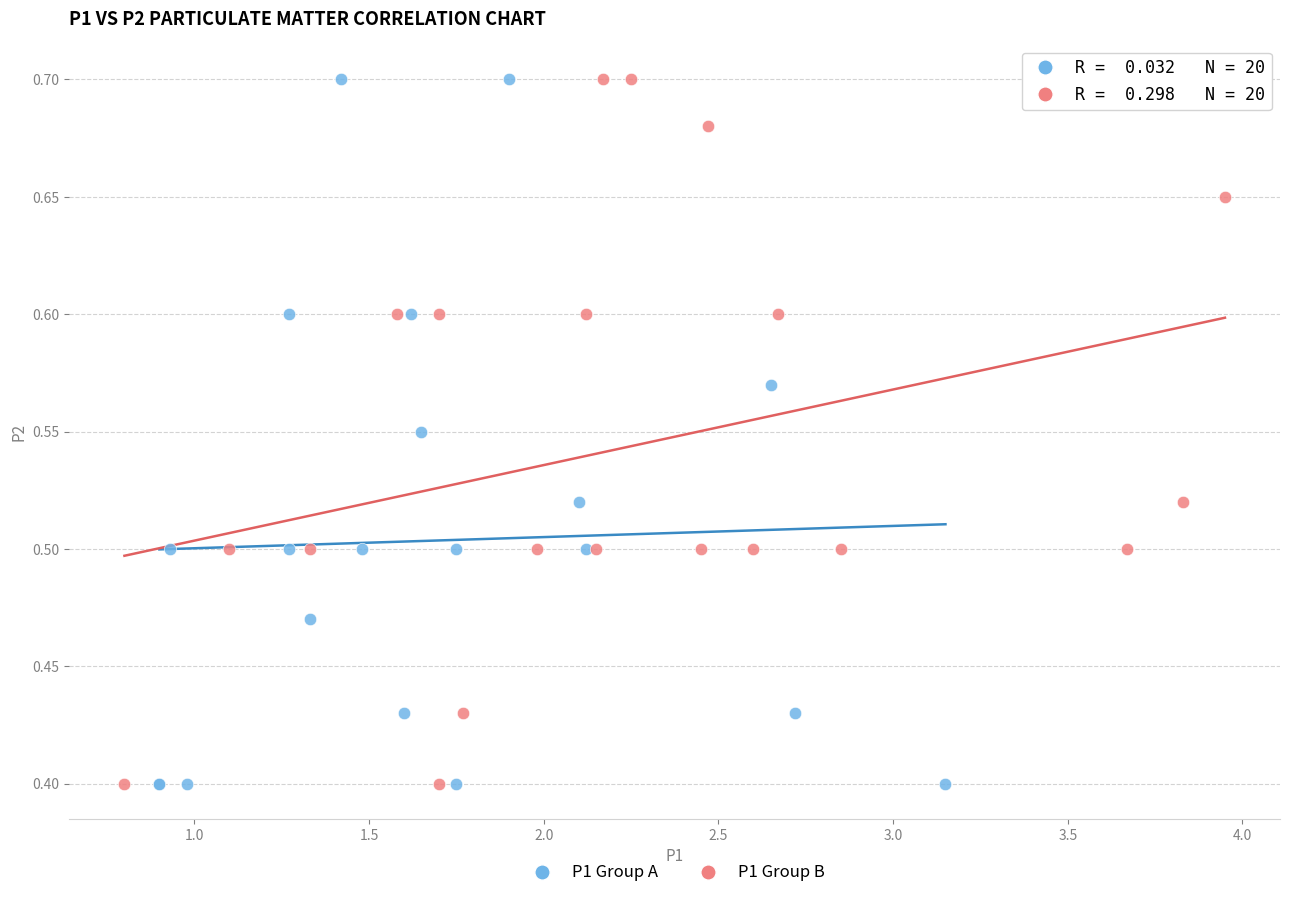

What are all the series names shown in the legend?

P1 Group A, P1 Group B